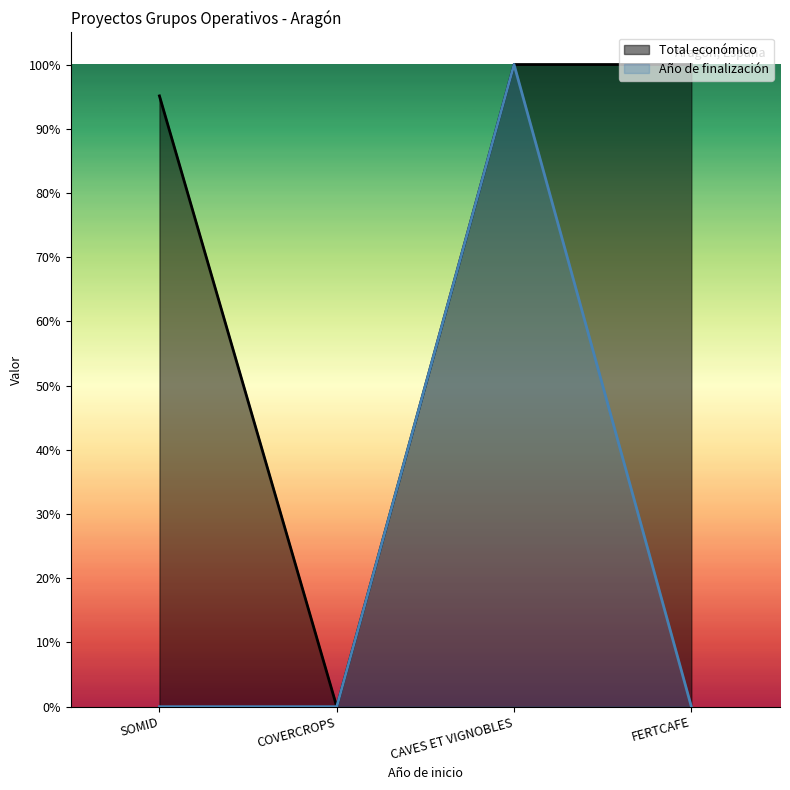

What is the sum of the Año de finalización values at CAVES ET VIGNOBLES and SOMID?

1.0